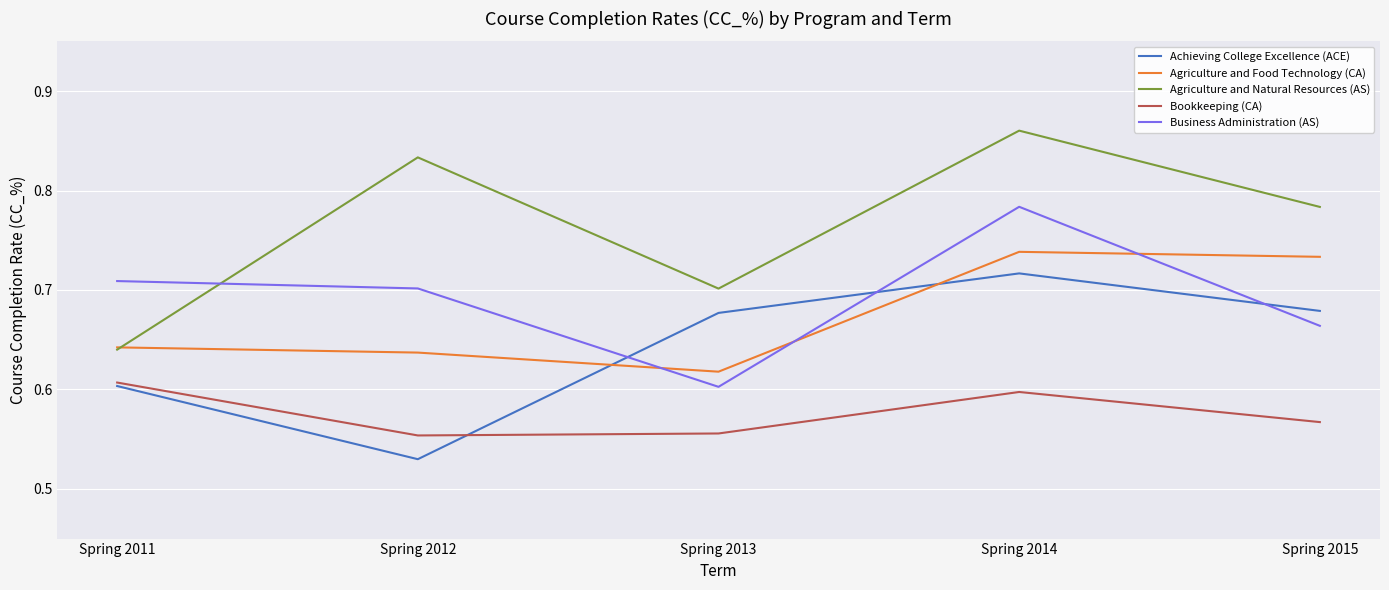

The value of Business Administration (AS) at Spring 2012 is 1.1. True or false?

False